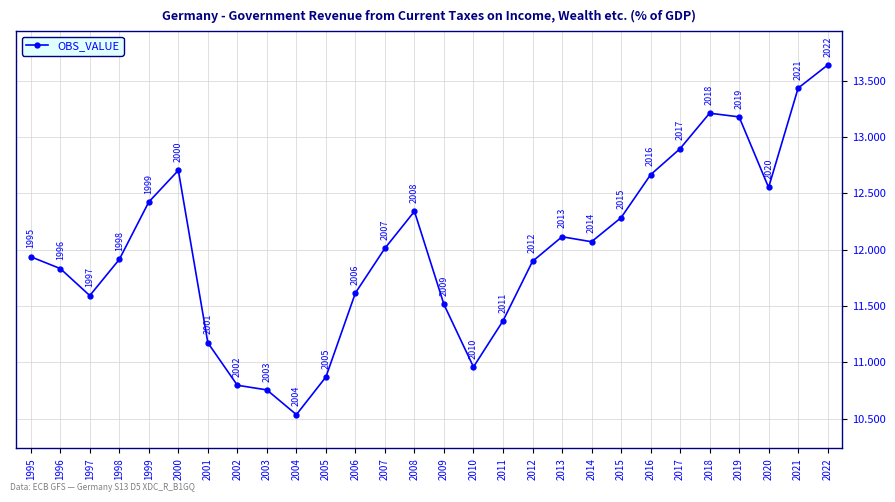

Count the number of data series in this chart.

1